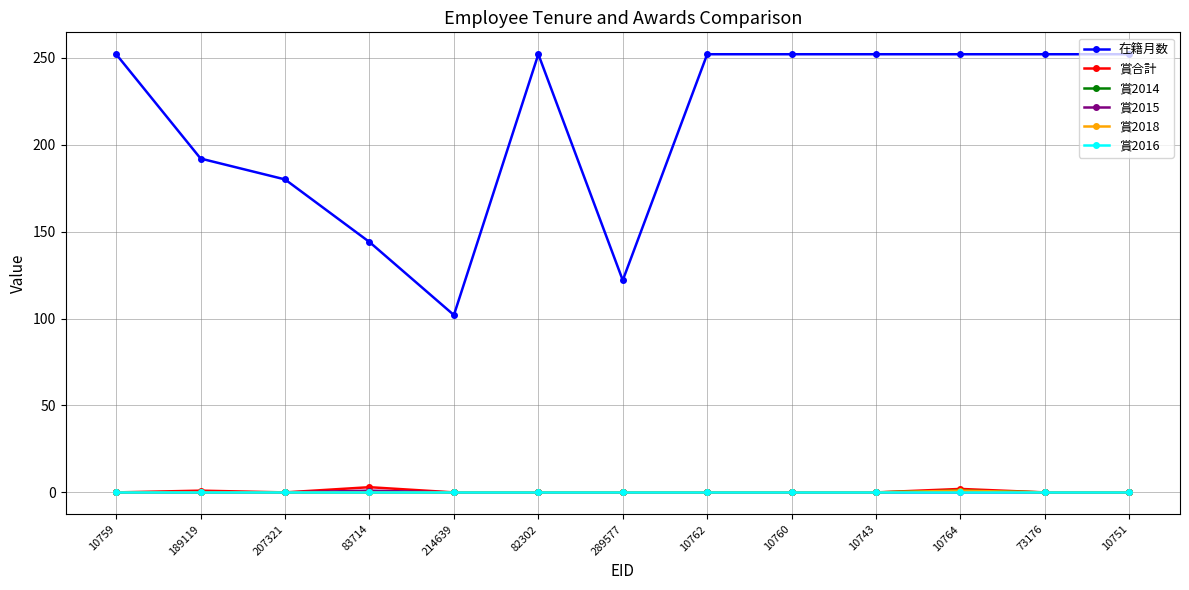

Which series has the widest spread of values?

在籍月数